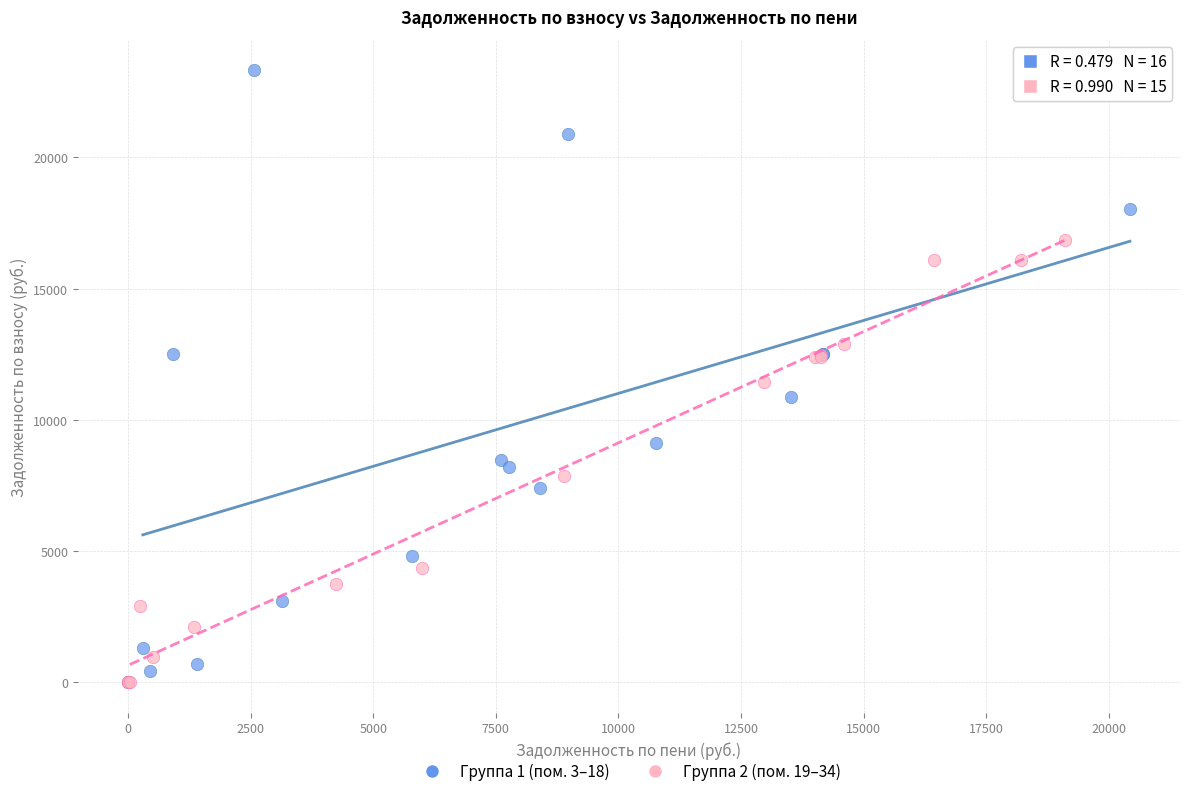

Which series reaches the maximum Y coordinate?

Группа 1 (пом. 3–18)